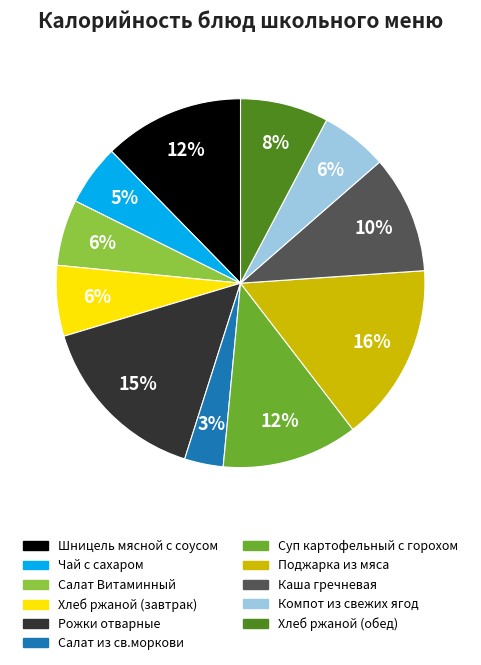

Do Салат Витаминный and Хлеб ржаной (обед) together represent more than half of the pie?

No